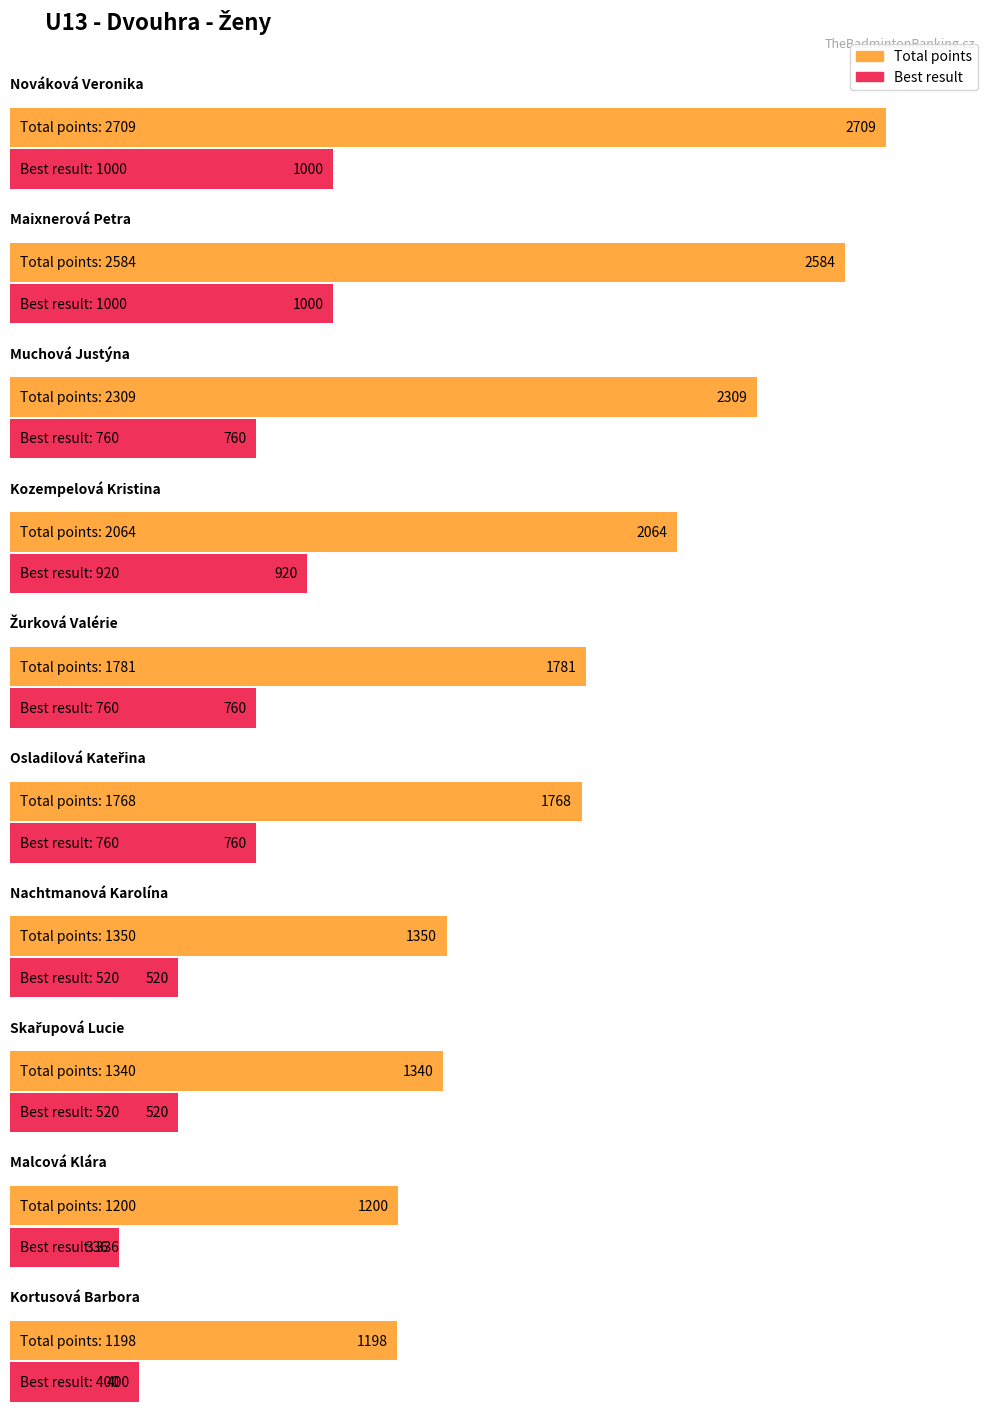

Reading left to right, transcribe all the data shown in this chart.

Average utilization: 2709	2584	2309	2064	1781	1768	1350	1340	1200	1198
Maximum utilization: 1000	1000	760	920	760	760	520	520	336	400